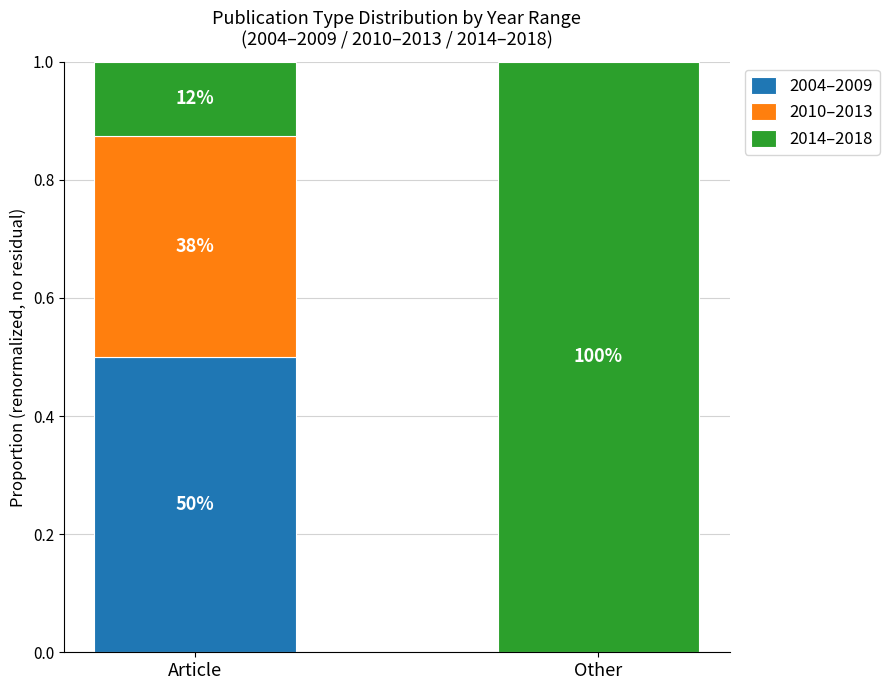

Does the chart contain stacked bars?

Yes